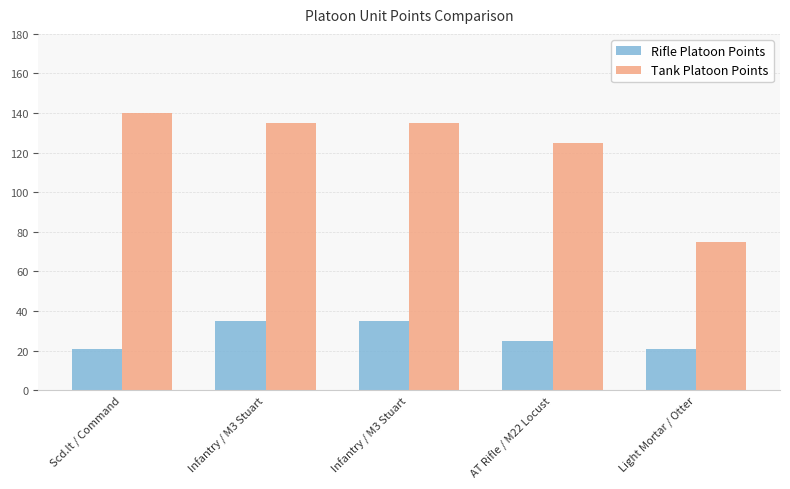

What is the difference between the Rifle Platoon Points values at Infantry / M3 Stuart and Scd.lt / Command?

14